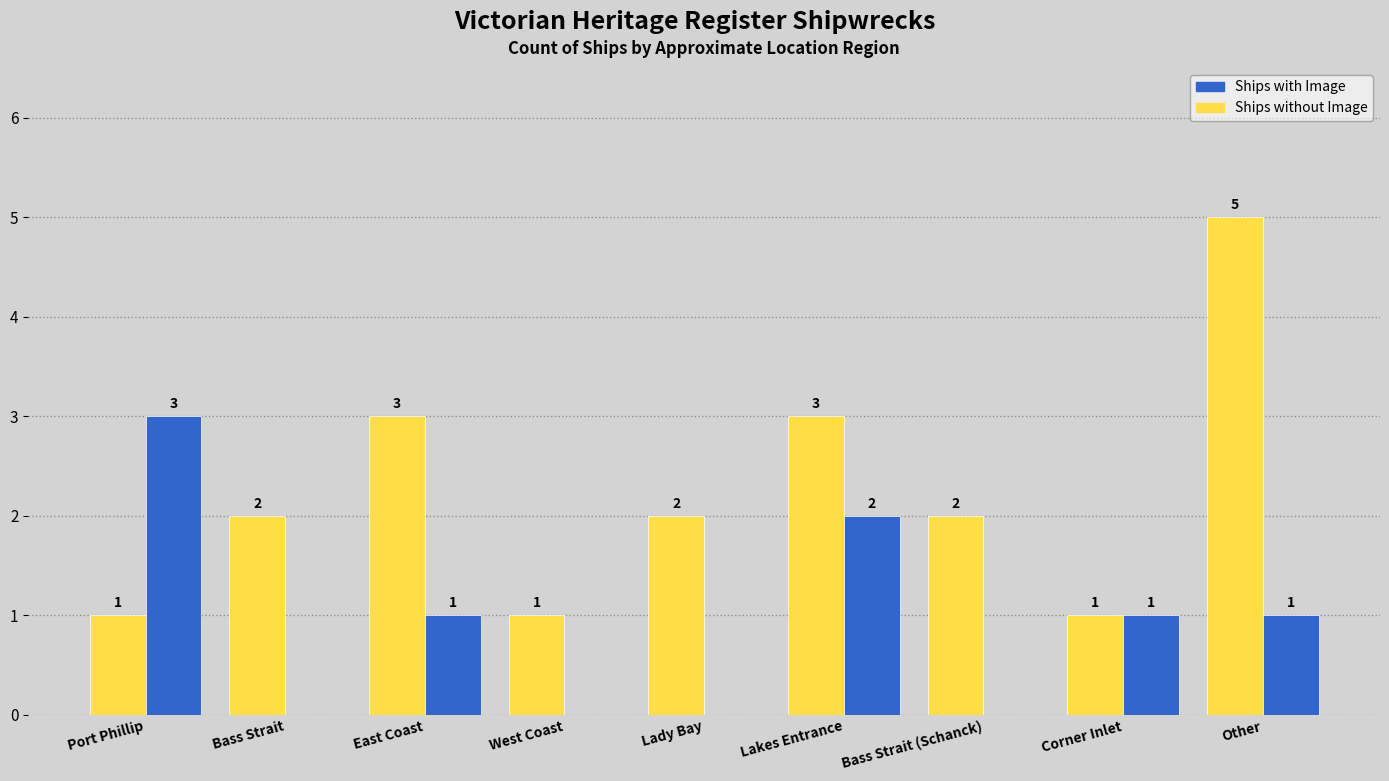

What is the sum of all Ships without Image values?

20